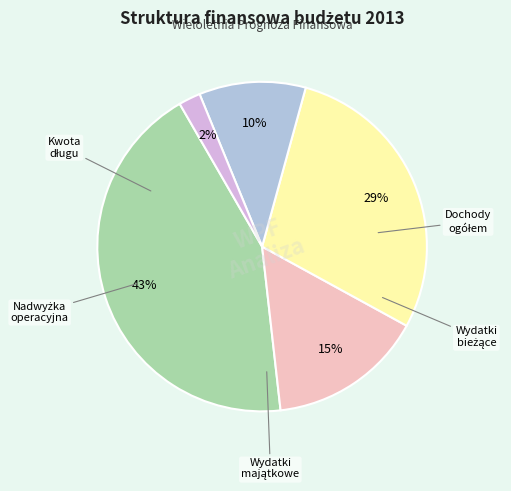

To the nearest percent, what is the difference between the largest and smallest slice percentages?

41%